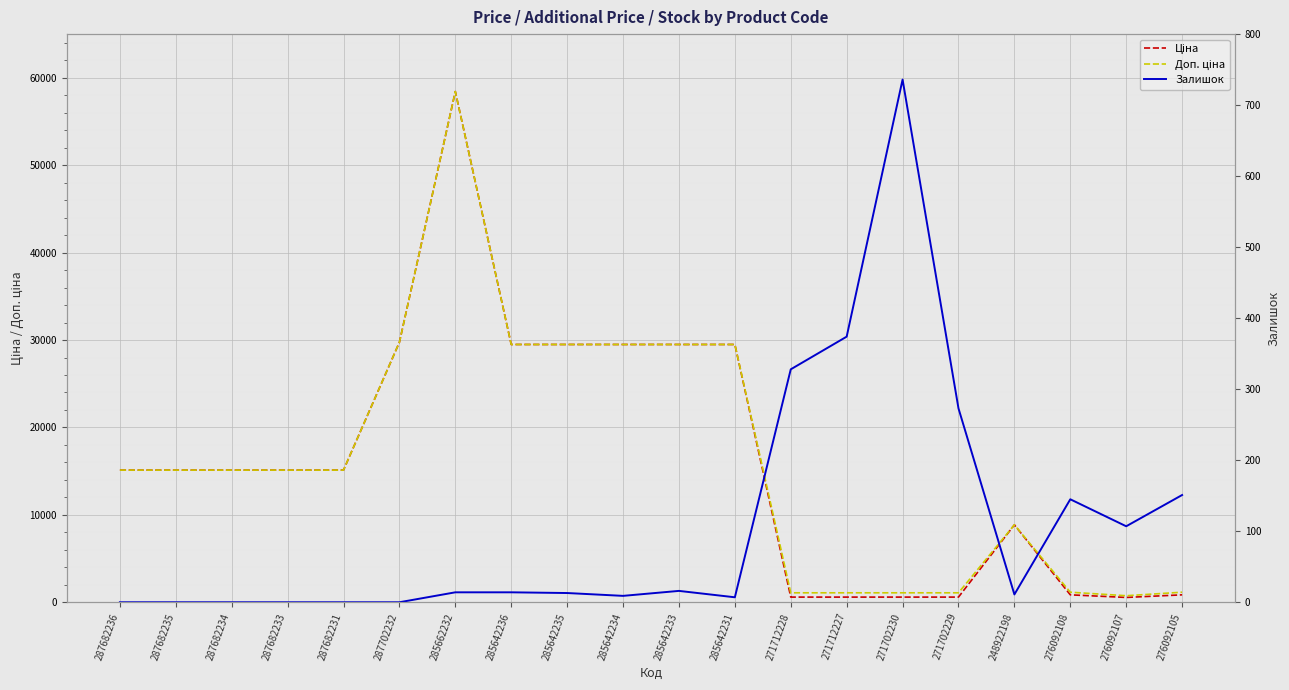

What are all the series names shown in the legend?

Ціна, Доп. ціна, Залишок